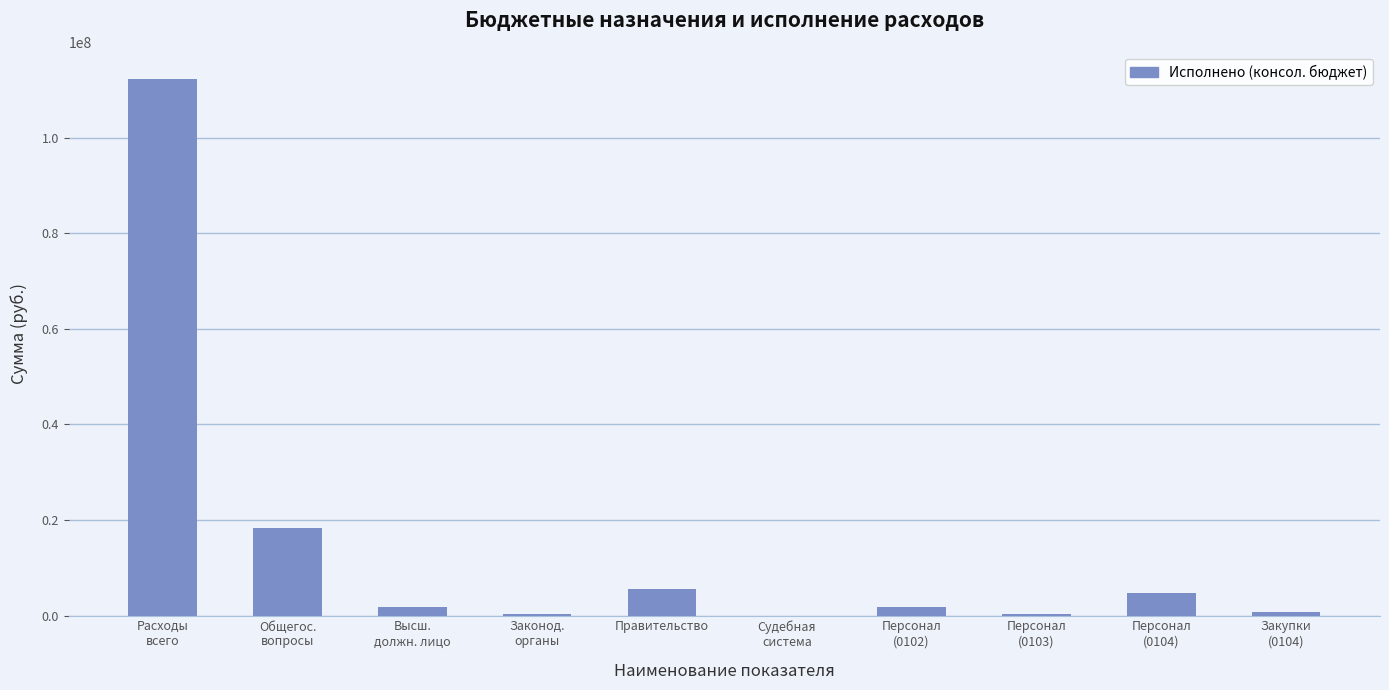

What is the greatest value displayed?

112278774.5